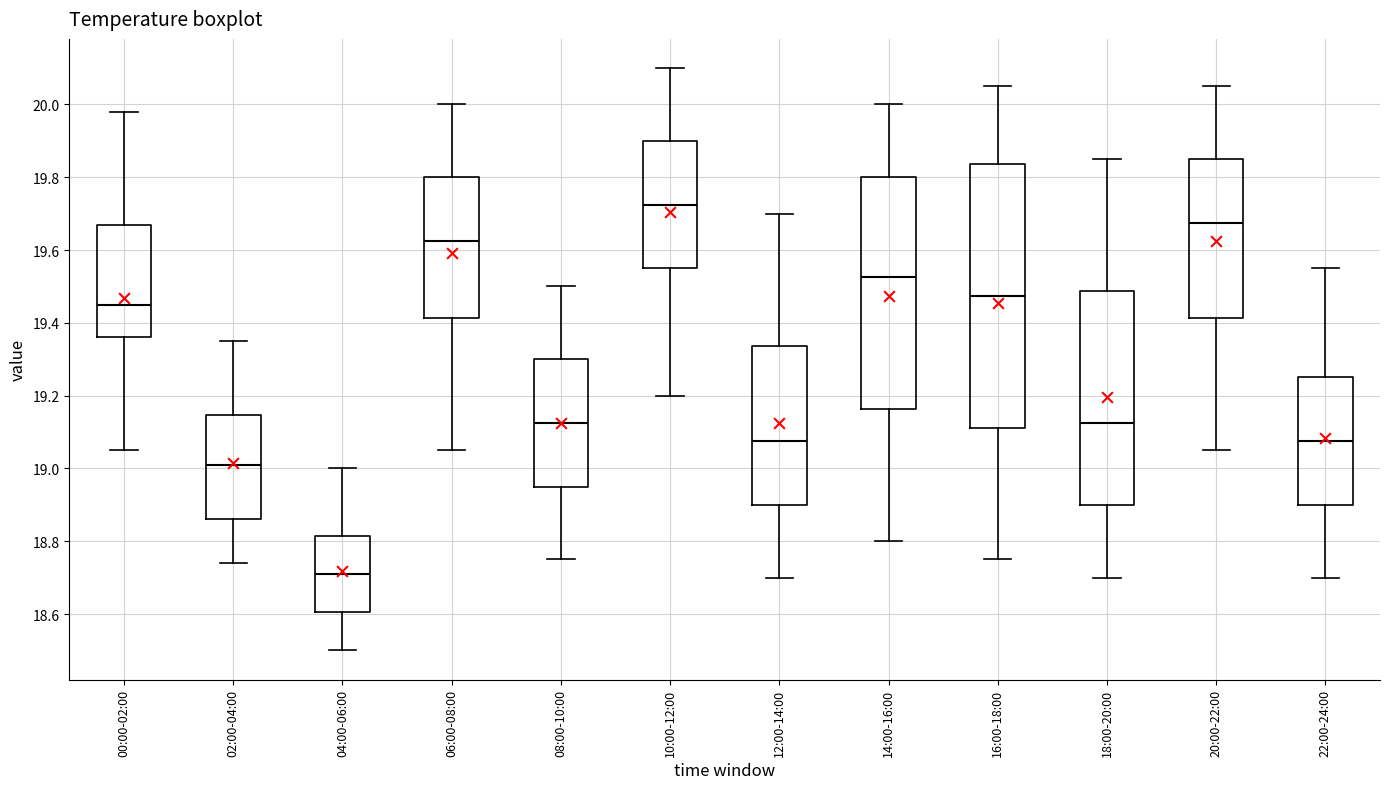

Which box is the tallest, from its lower edge to its upper edge?

16:00-18:00